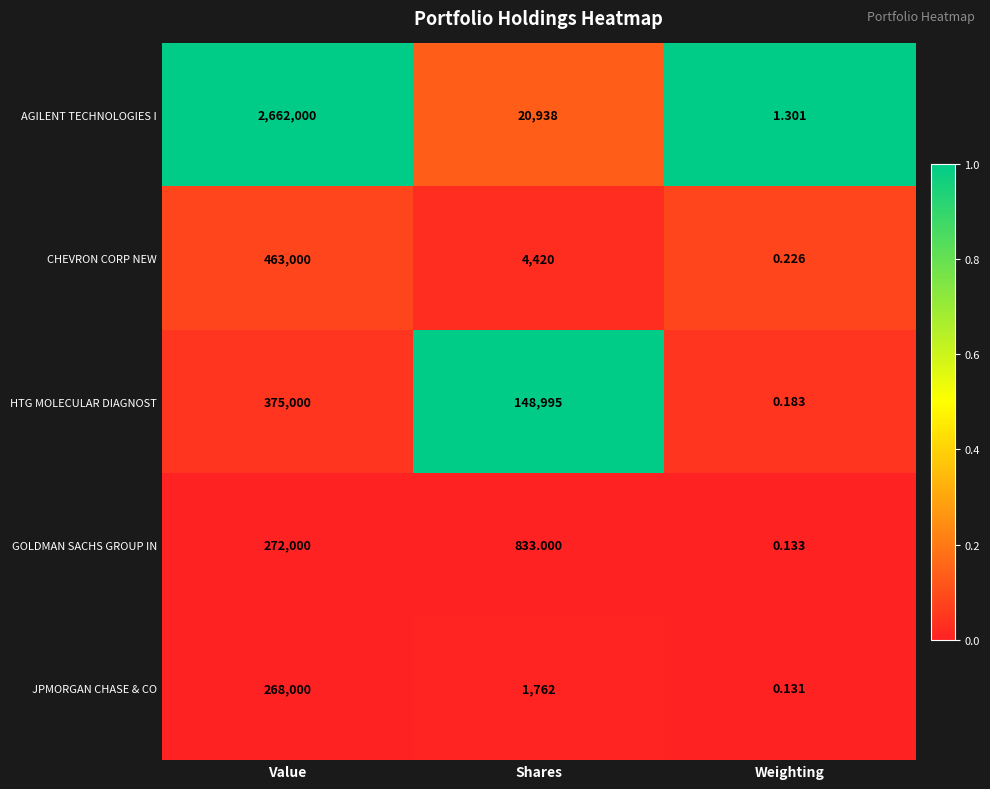

Which series has the largest range (max minus min)?

AGILENT TECHNOLOGIES I